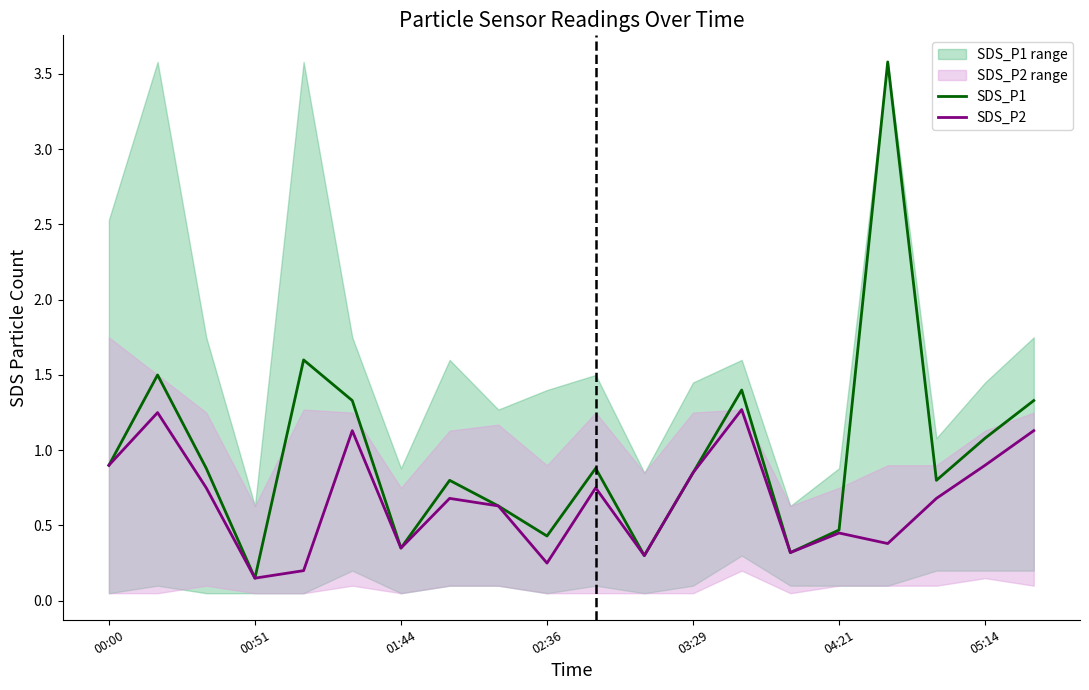

True or false: SDS_P2 and SDS_P1 cross at least once.

False